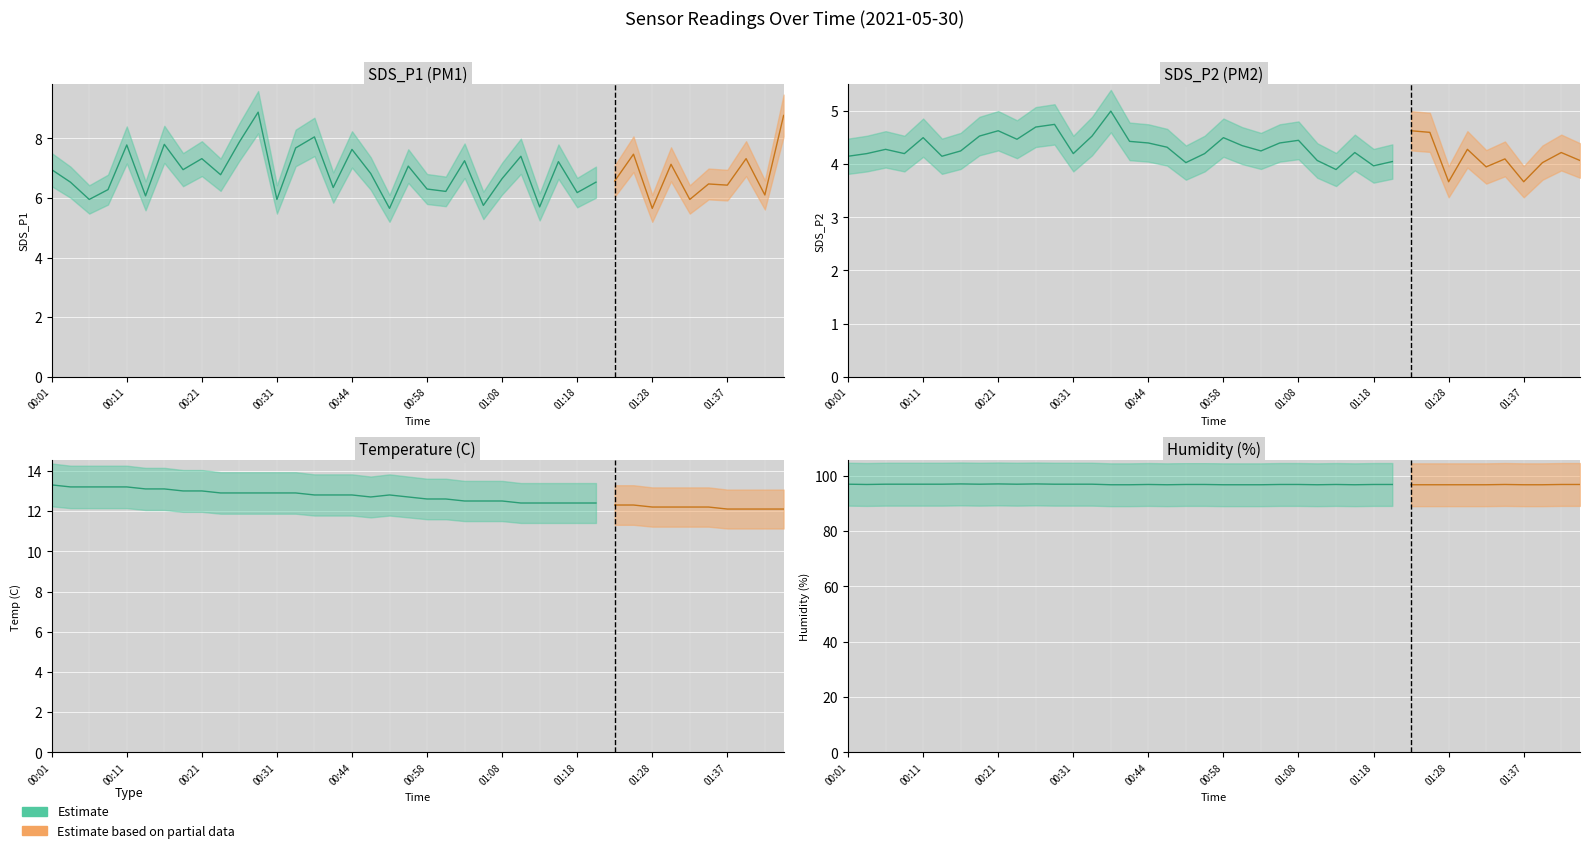

What is the maximum value shown in the chart?

97.0